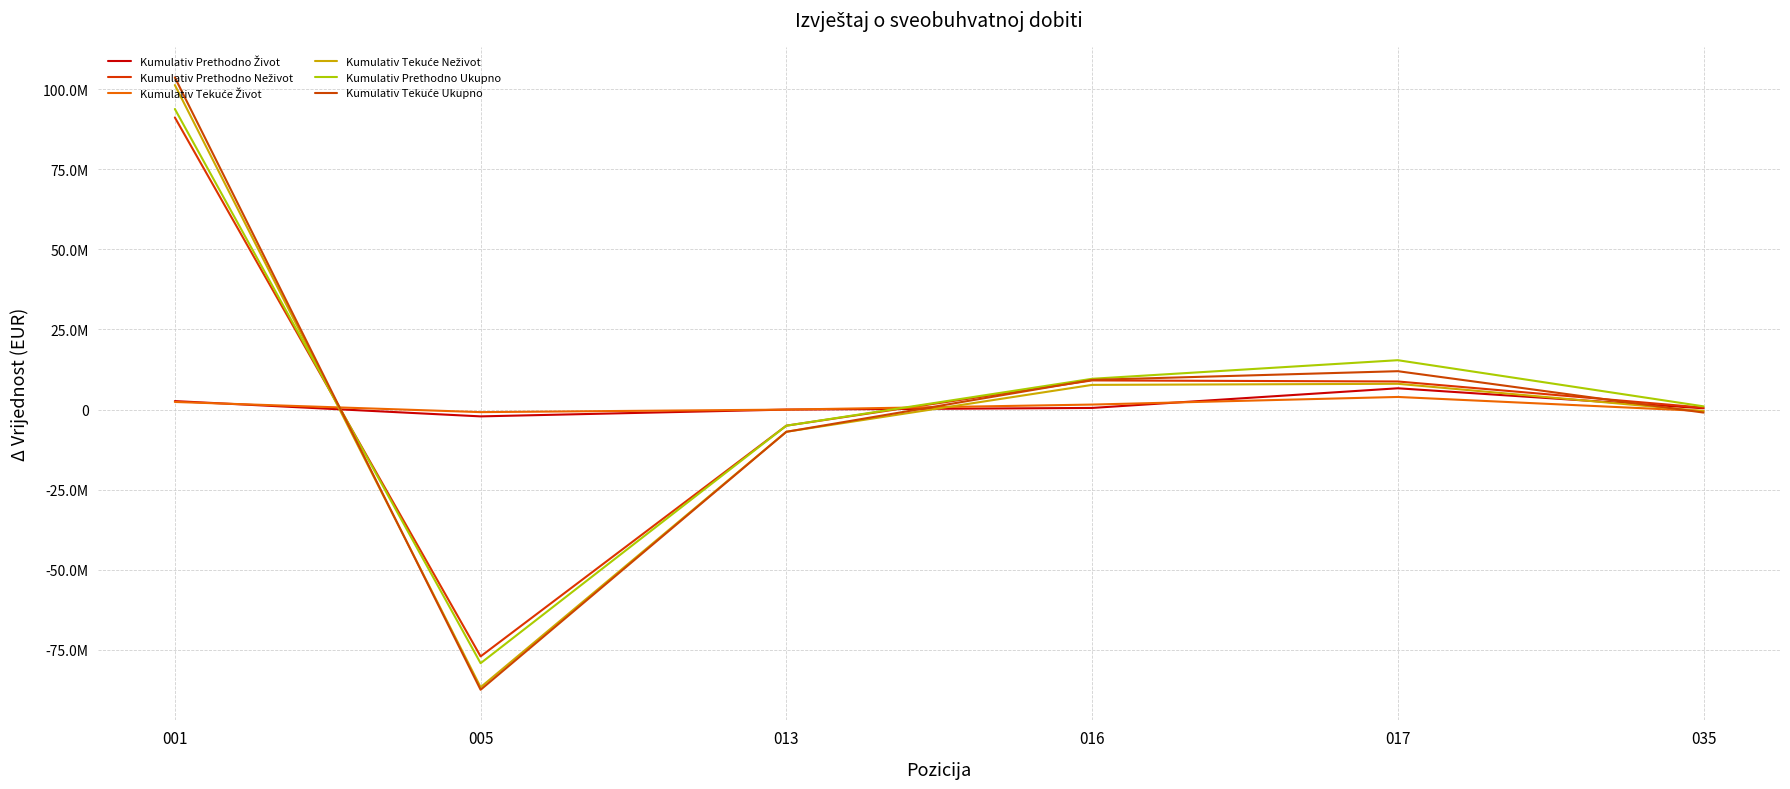

The Kumulativ Prethodno Ukupno series shows 126425207 at 001. True or false?

False